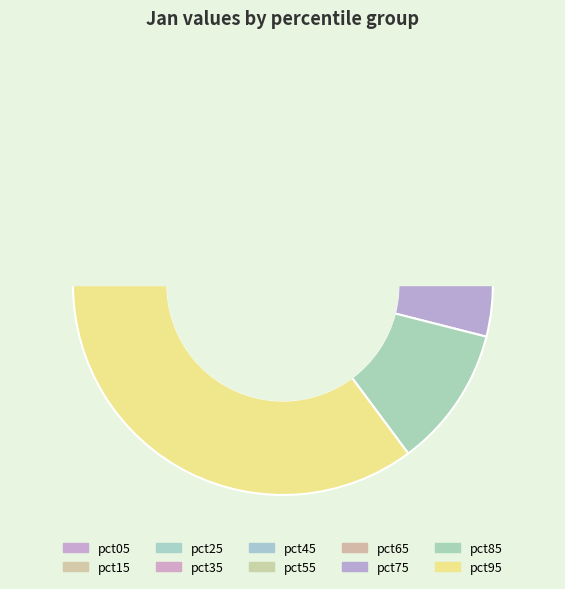

What is the change in value from pct25 to pct85?

+0.1